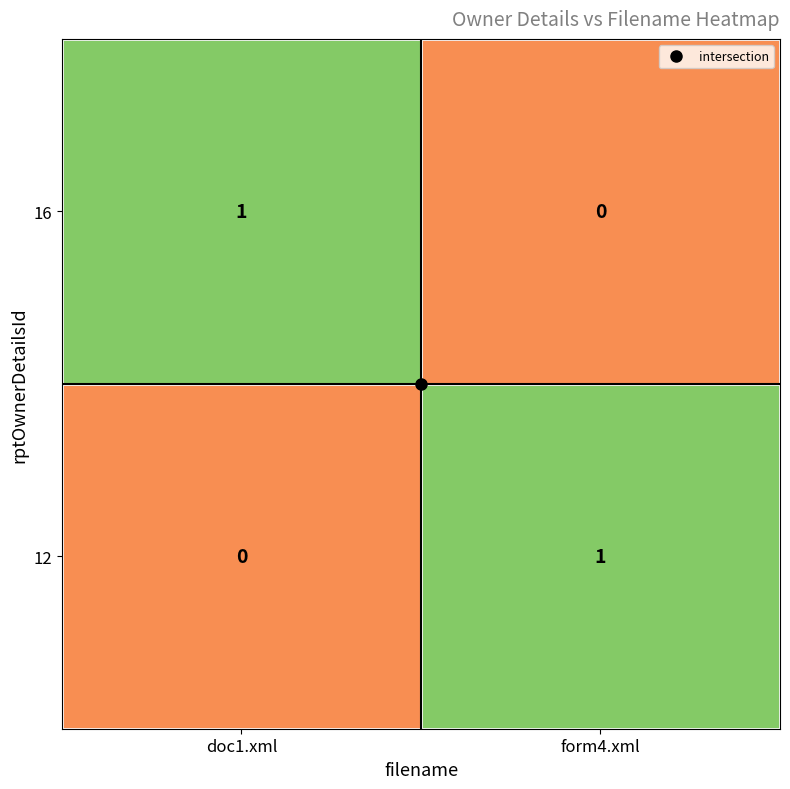

Where is 16 nearest to the value 0?

form4.xml